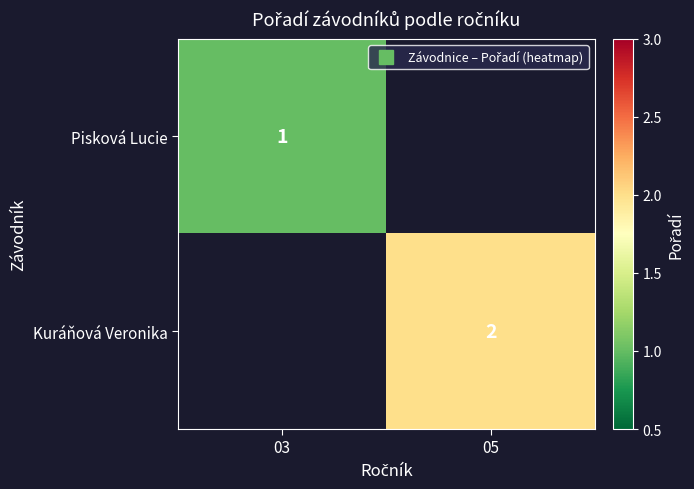

List the labels in order of Pisková Lucie value, largest first.

03, 05